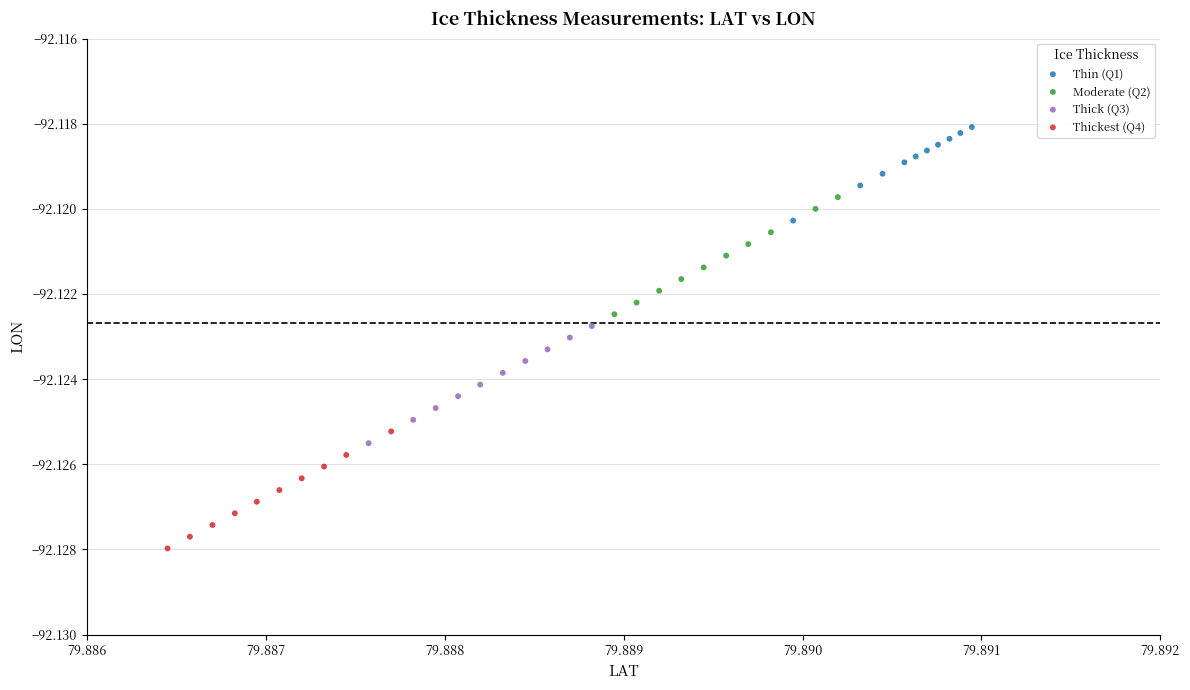

What are all the series names shown in the legend?

Thin (Q1), Moderate (Q2), Thick (Q3), Thickest (Q4)